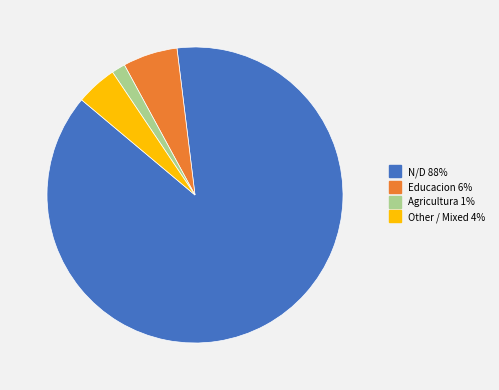

Is there any slice that represents more than half of the pie?

Yes